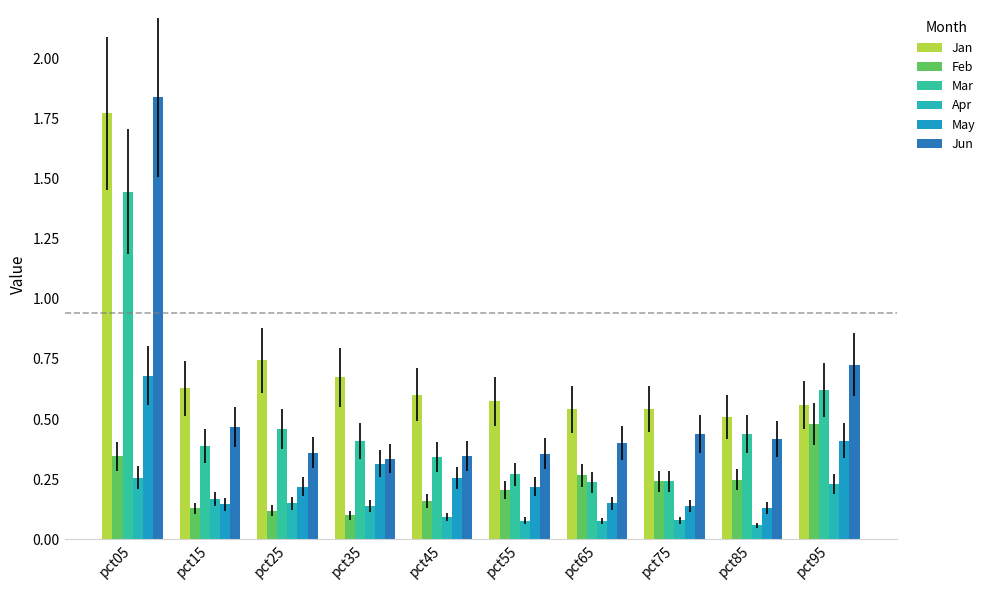

Is it true that May equals 0.4 at pct95?

True